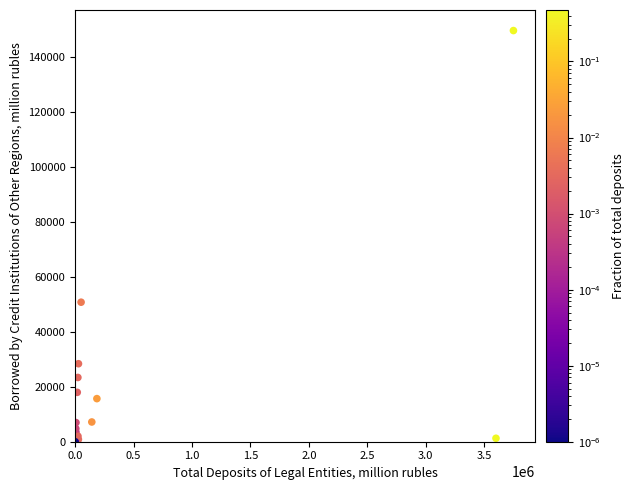

What Y value in the scatter plot is closest to 74817?

50776